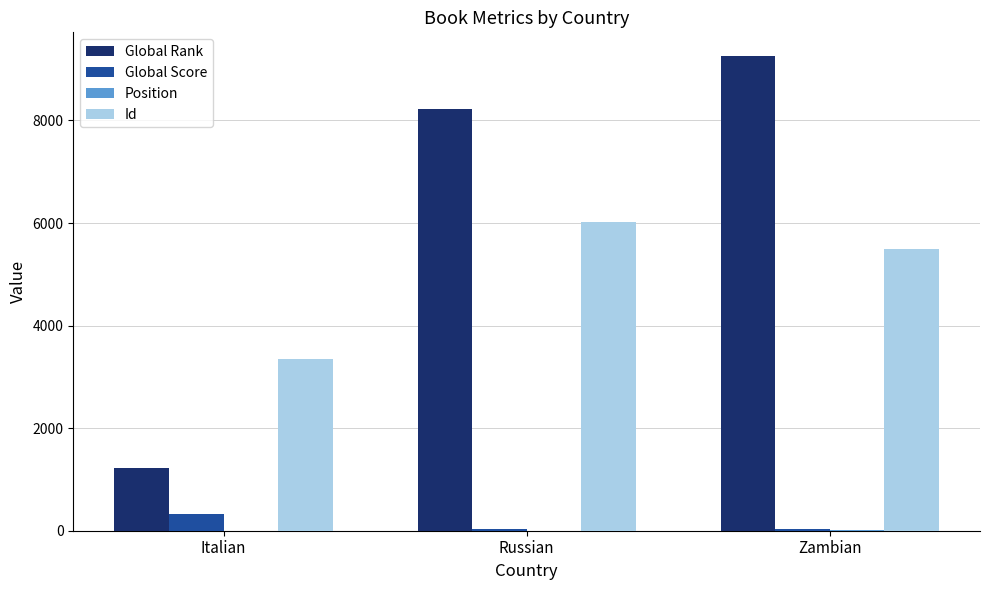

How many series are shown in this chart?

4